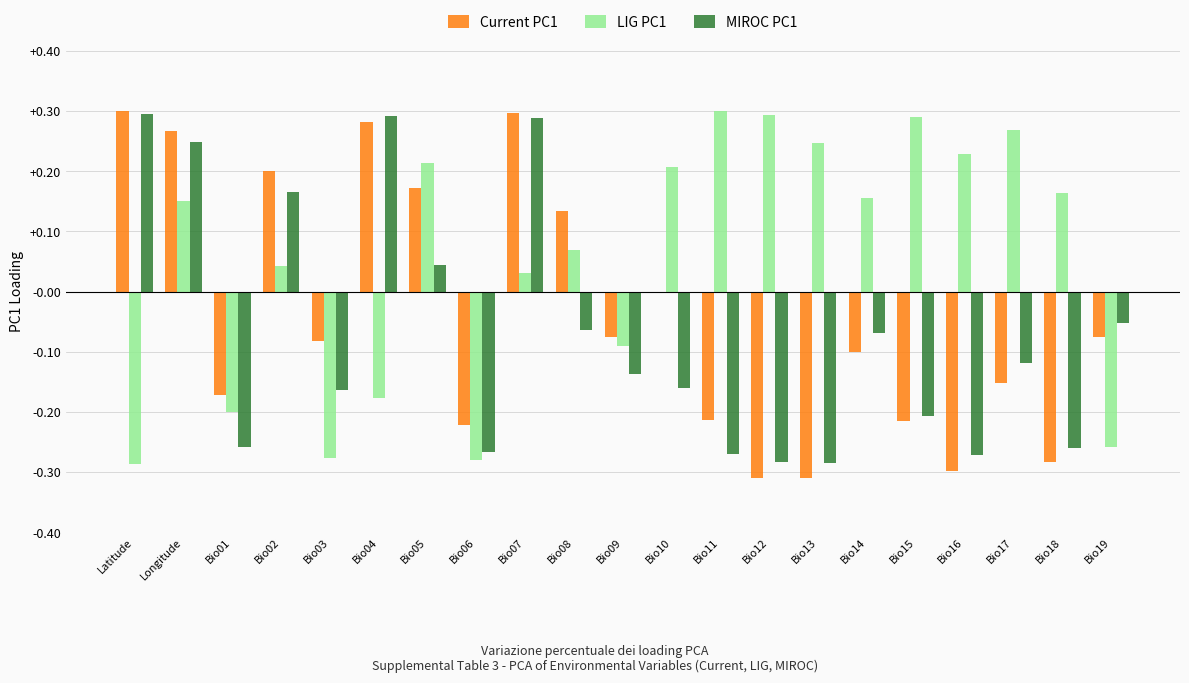

The value of MIROC PC1 at Bio17 is -0.2. True or false?

False